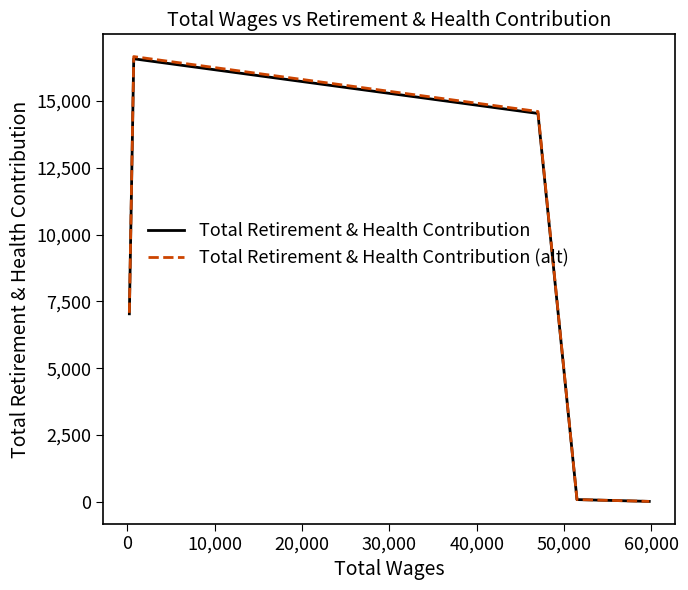

What is the maximum value for Total Retirement & Health Contribution (alt)?

16664.9